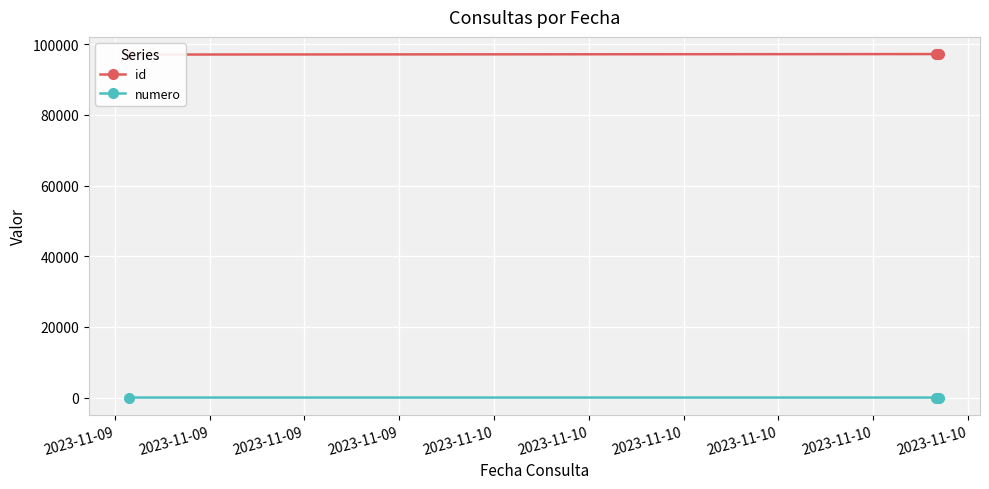

Between 2023-11-09 and 2023-11-09, which series saw the biggest shift?

id